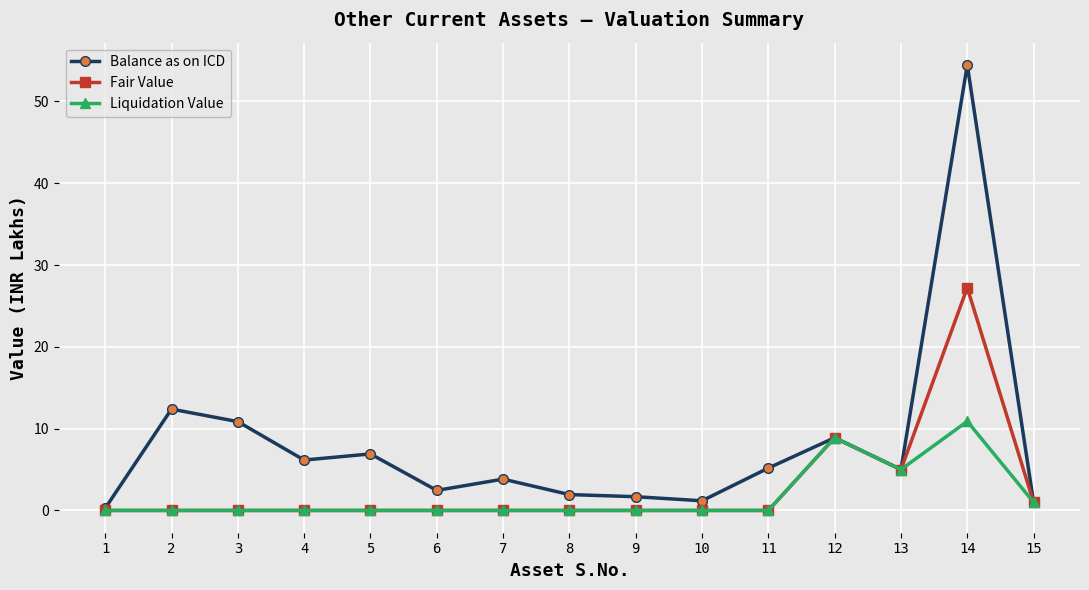

Which series has the widest spread of values?

Balance as on ICD